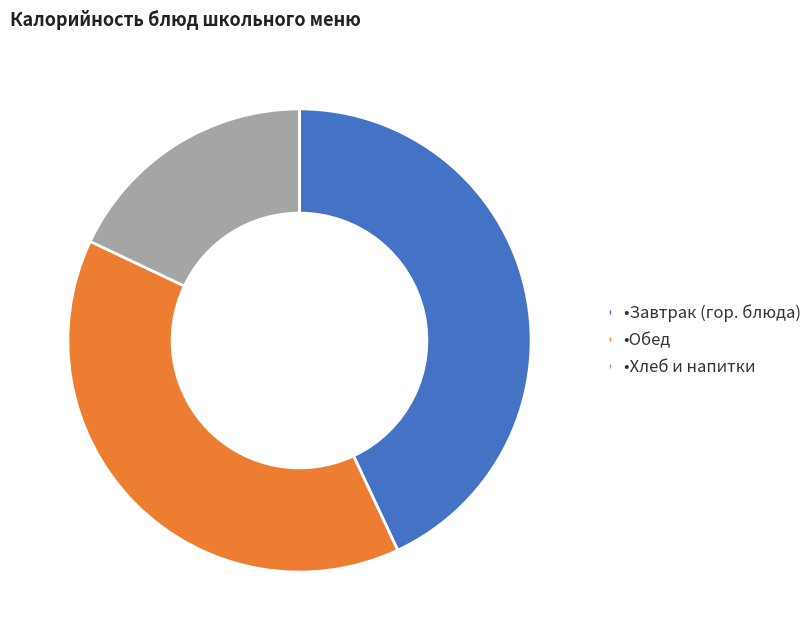

How many slices are in this pie chart?

3